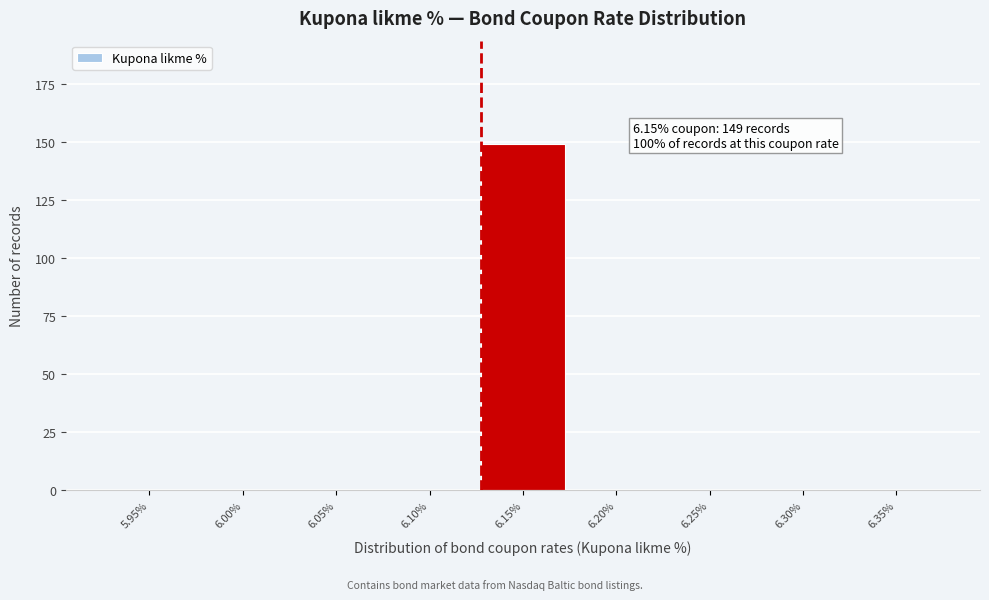

Reading left to right, list all the values displayed in this chart.

5.95%=0	6.00%=0	6.05%=0	6.10%=0	6.15%=149	6.20%=0	6.25%=0	6.30%=0	6.35%=0